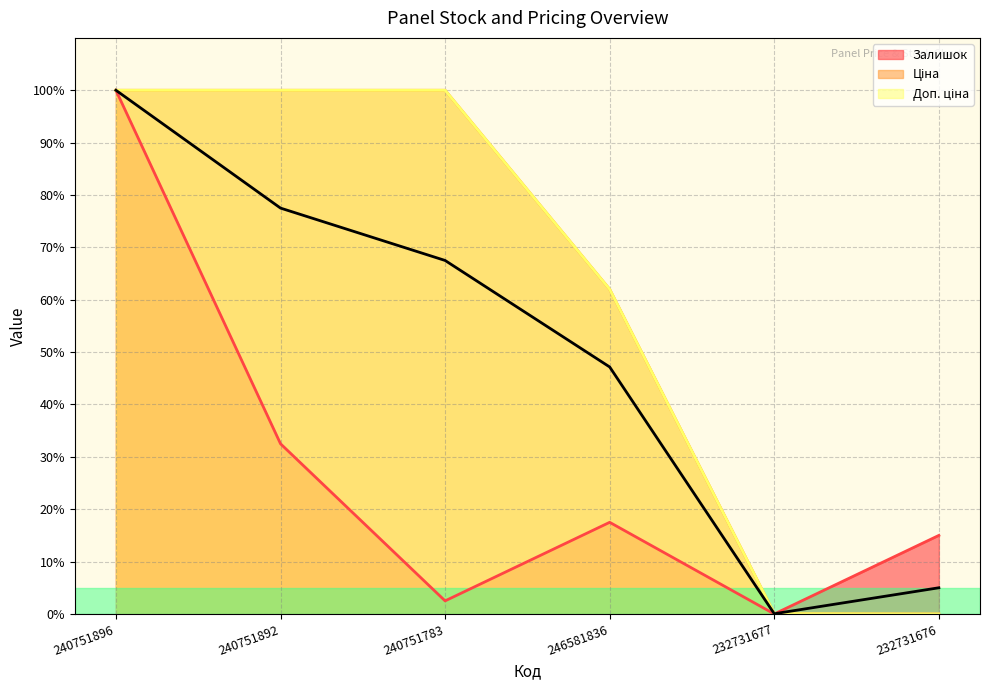

How many values in the Ціна series are below 100?

3